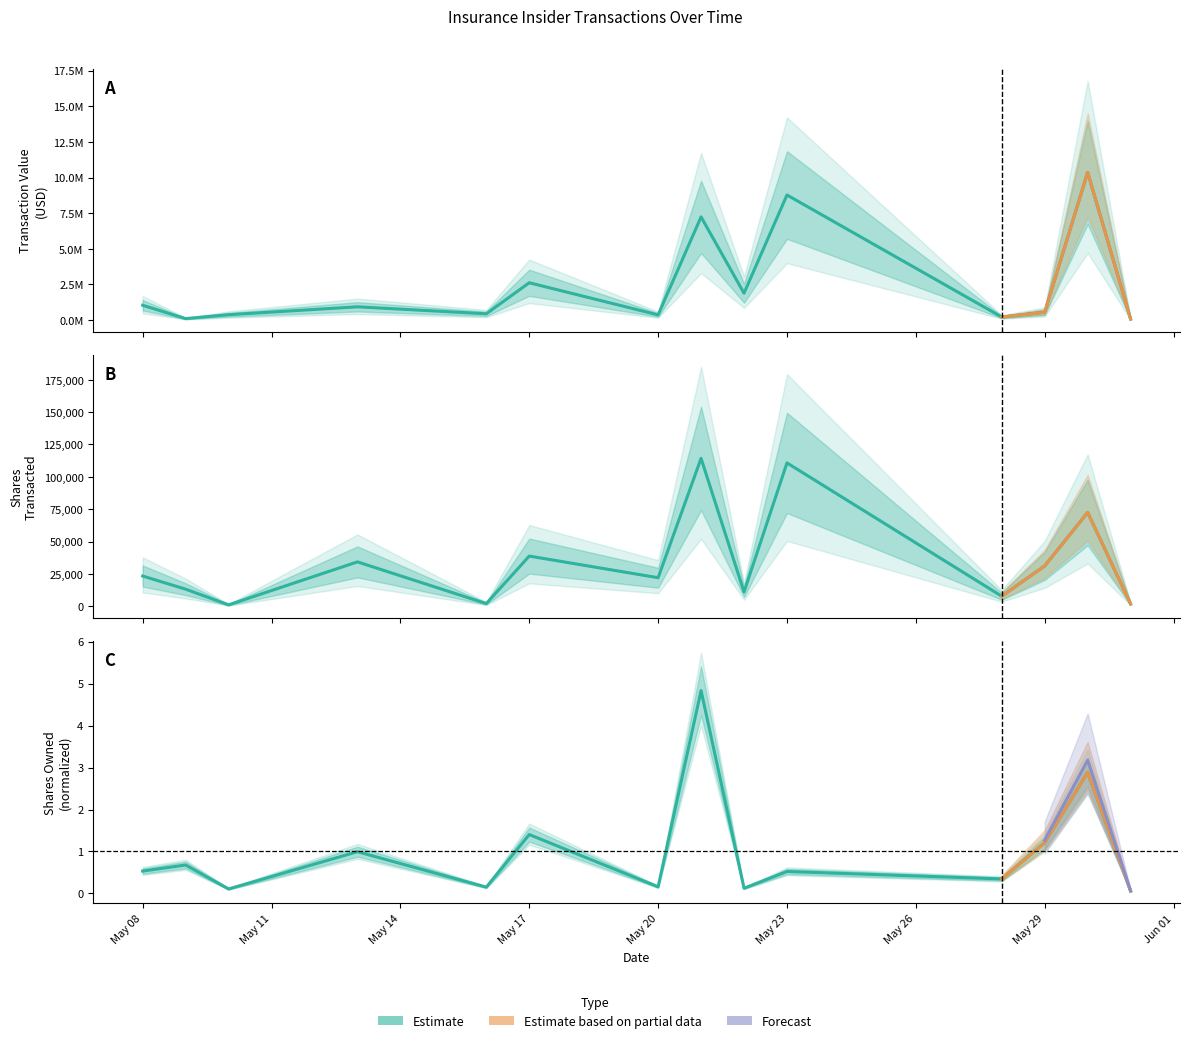

Reading left to right, list all the values displayed in this chart.

transactionValue: 1043419.0	106260.0	380490.0	934253.0	445373.0	2622881.0	367400.0	7243536.0	1887671.0	8779514.0	217589.0	551262.0	10364825.0	72783.0
transactionShares: 23301.0	13150.0	1000.0	34235.0	2000.0	38733.0	22000.0	114282.0	11000.0	110768.0	7690.0	31125.0	72457.0	1764.0
sharesOwnedFollowingTransaction: 0.5	0.7	0.1	1.0	0.1	1.4	0.2	4.8	0.1	0.5	0.3	1.2	2.9	0.1